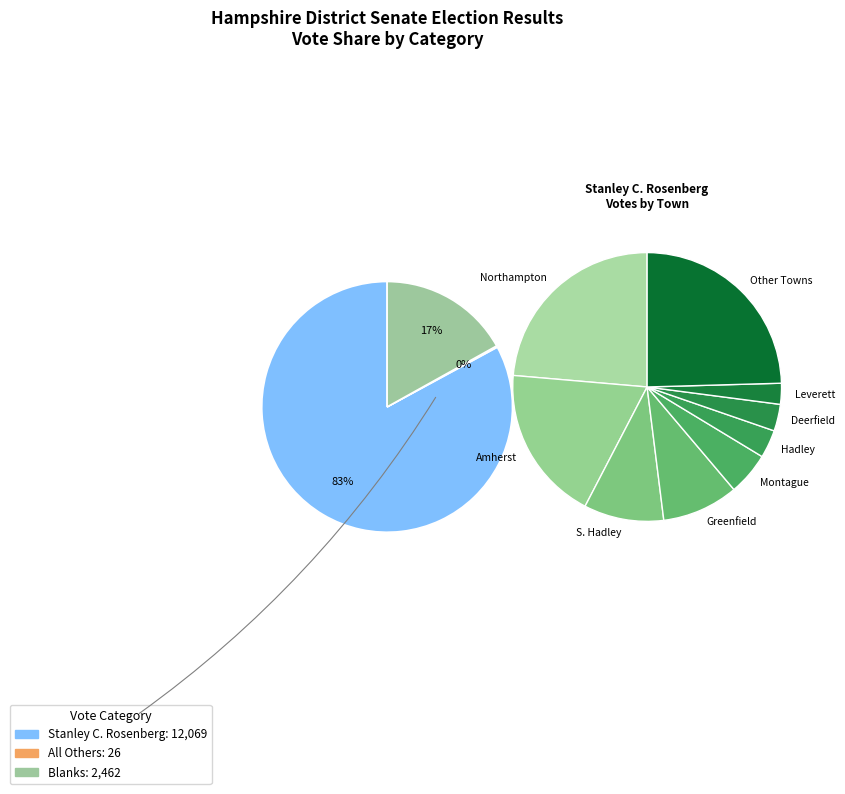

Which series has the largest range (max minus min)?

Stanley C. Rosenberg